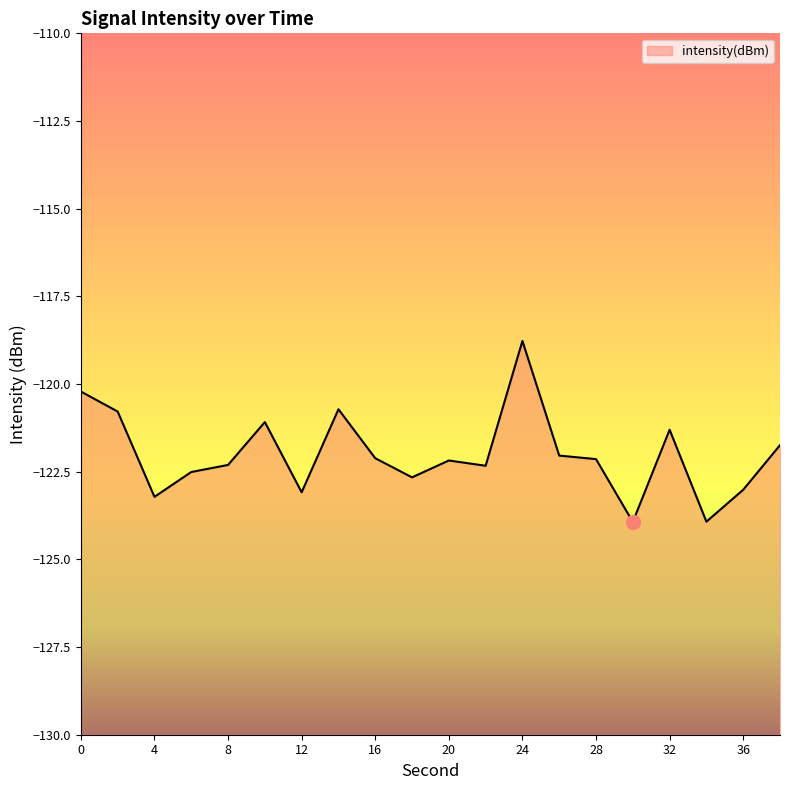

At which category does the chart reach its minimum across all series?

30